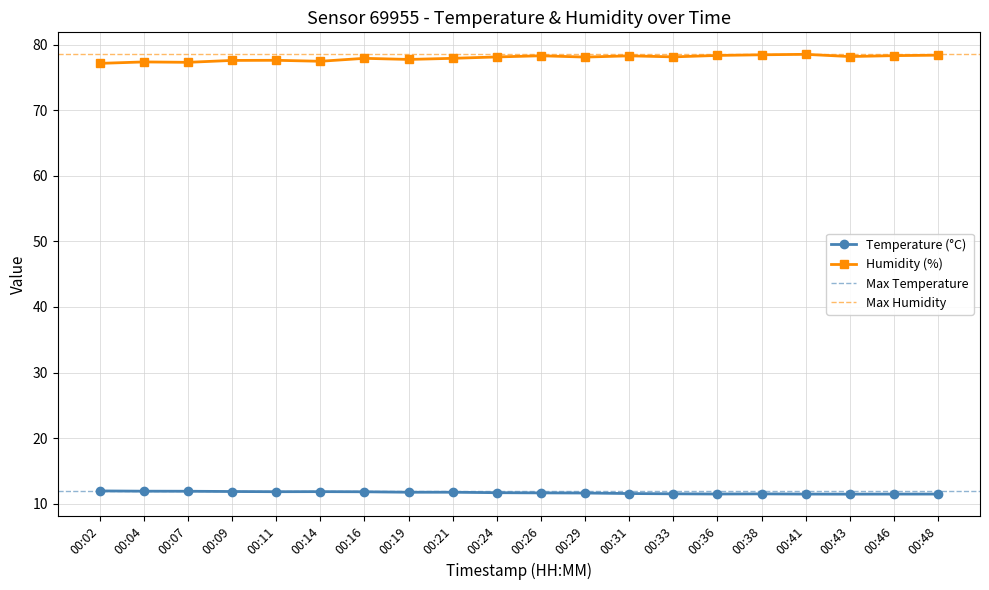

True or false: temperature and humidity cross at least once.

False